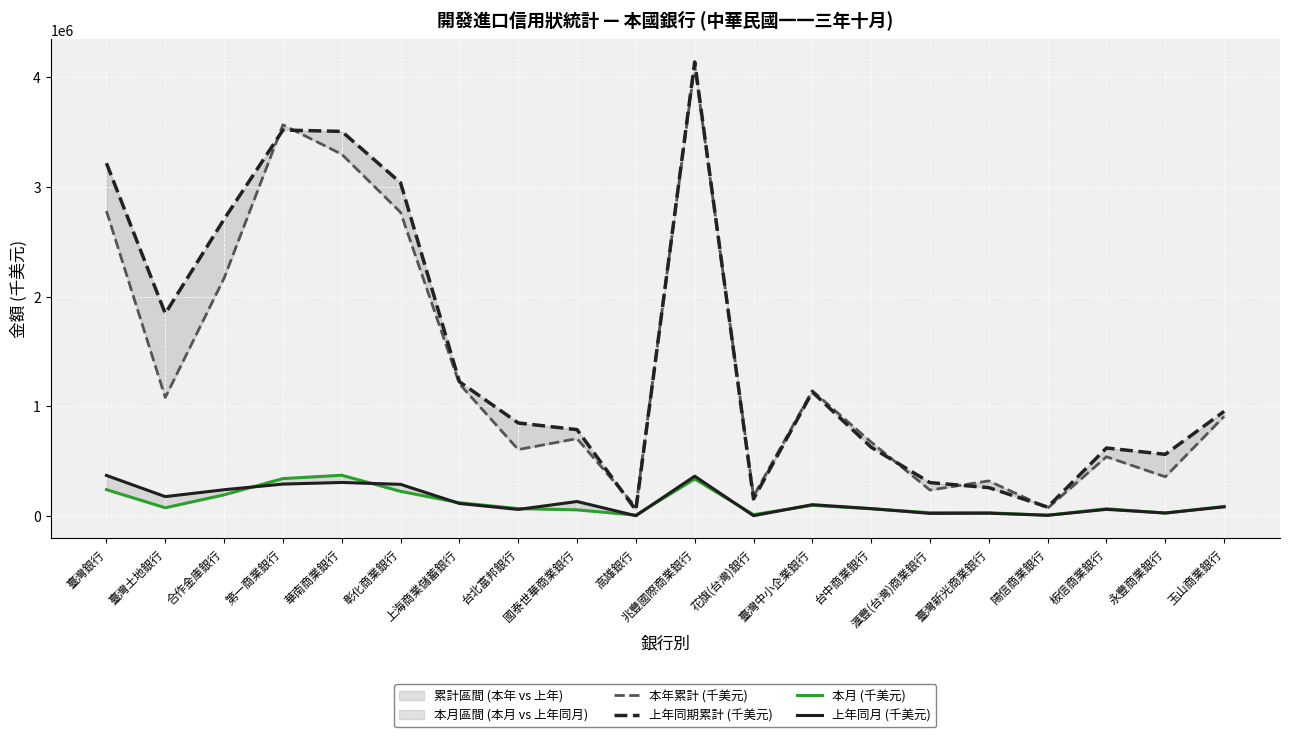

The 本年累計 (千美元) series shows 1205688 at 上海商業儲蓄銀行. True or false?

True